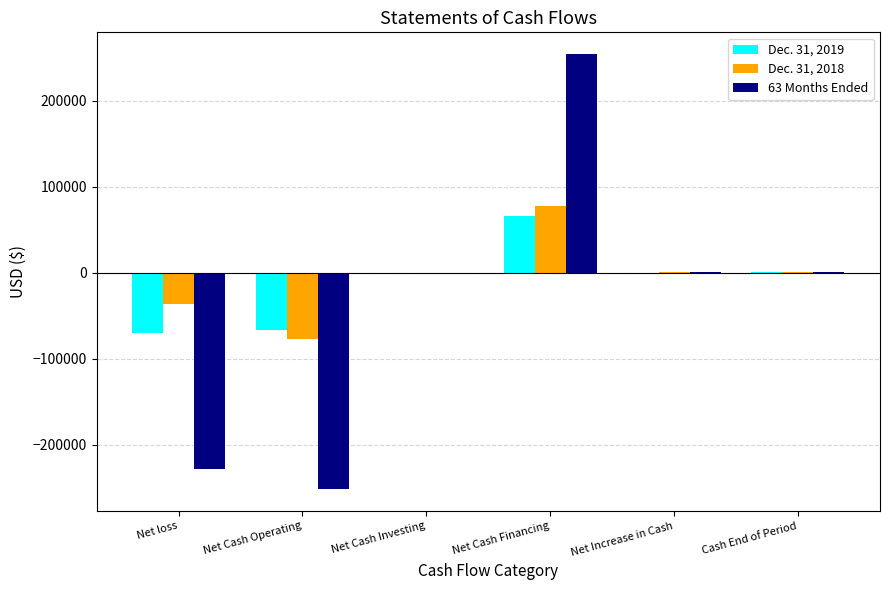

Is it true that 63 Months Ended equals -111212 at Net loss?

False